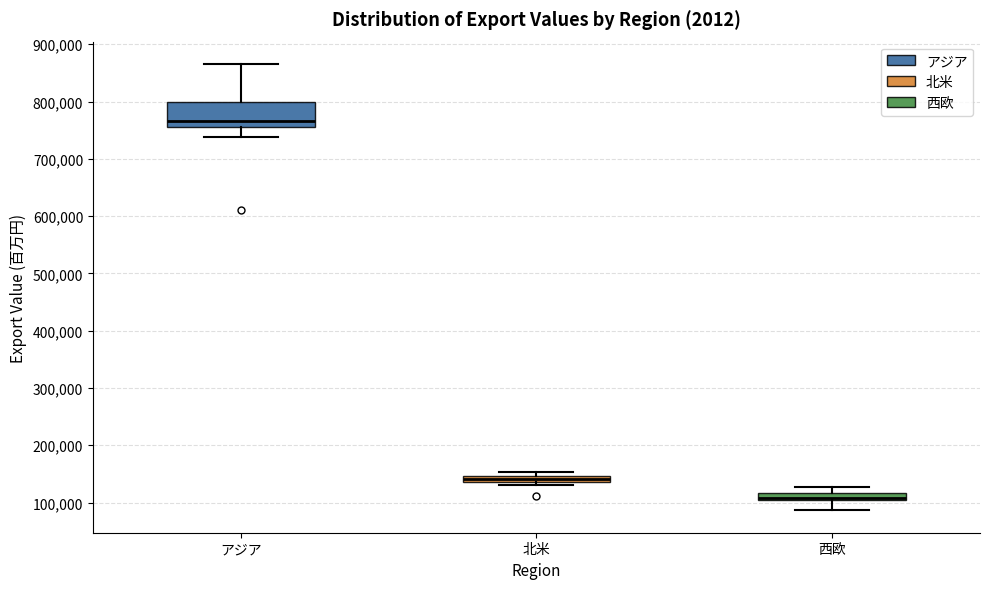

Where is the upper edge of the box for 北米 on the y-axis? The values are not printed on the chart, so give them approximately, as read against the axis.

150000